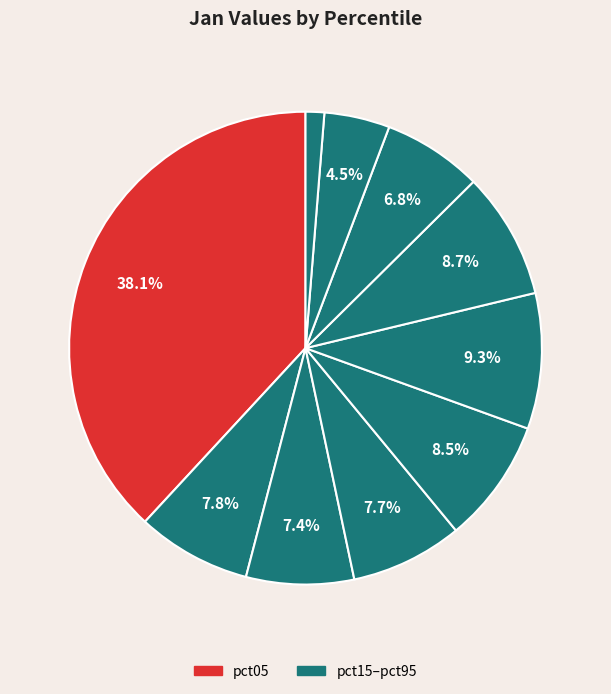

How many segments does this pie chart have?

10